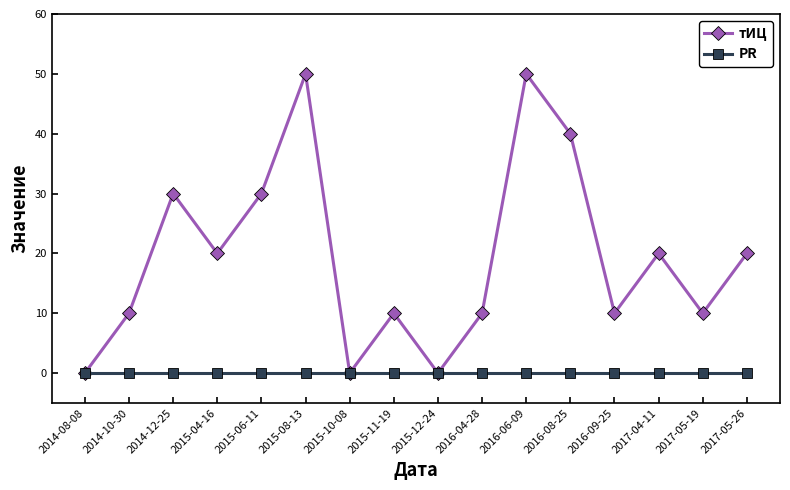

True or false: тИЦ has a value of 13 at 2017-05-26.

False